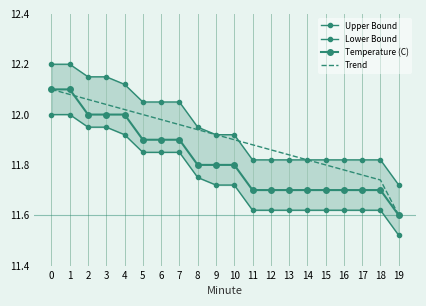

What are all the series names shown in the legend?

Upper Bound, Lower Bound, Temperature (C), Trend